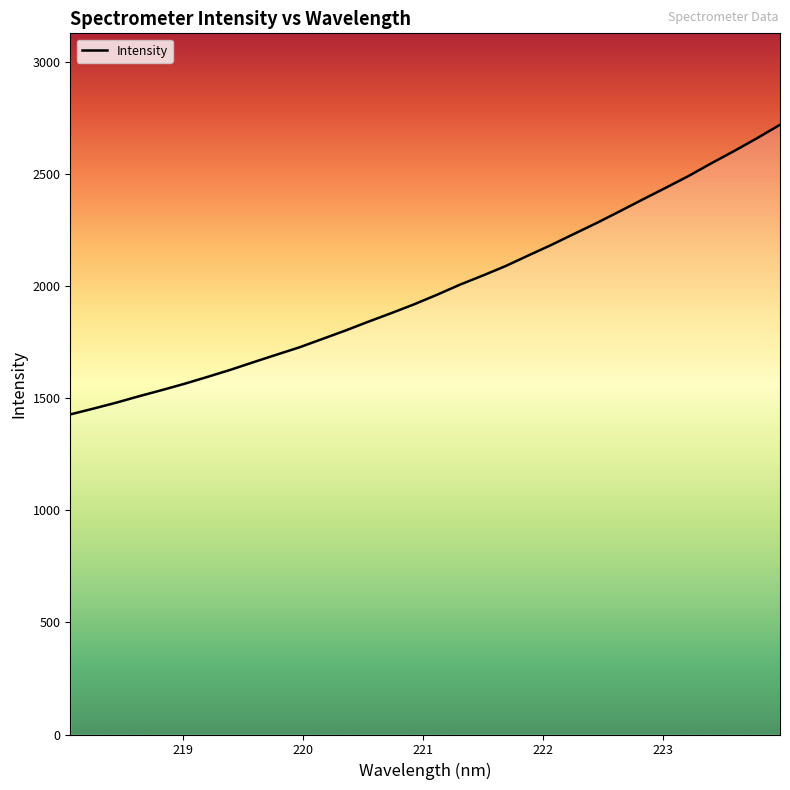

What is the maximum value shown in the chart?

2720.9